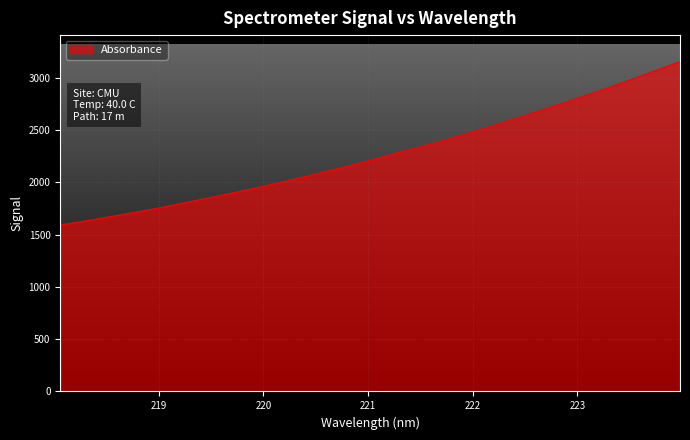

What is the smallest value displayed?

1590.9